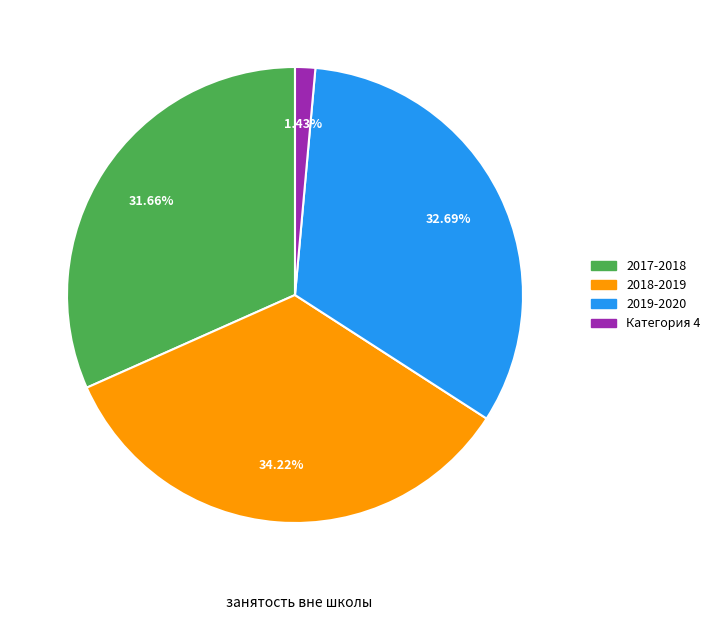

What percentage do Категория 4 and 2017-2018 together represent?

33.1%